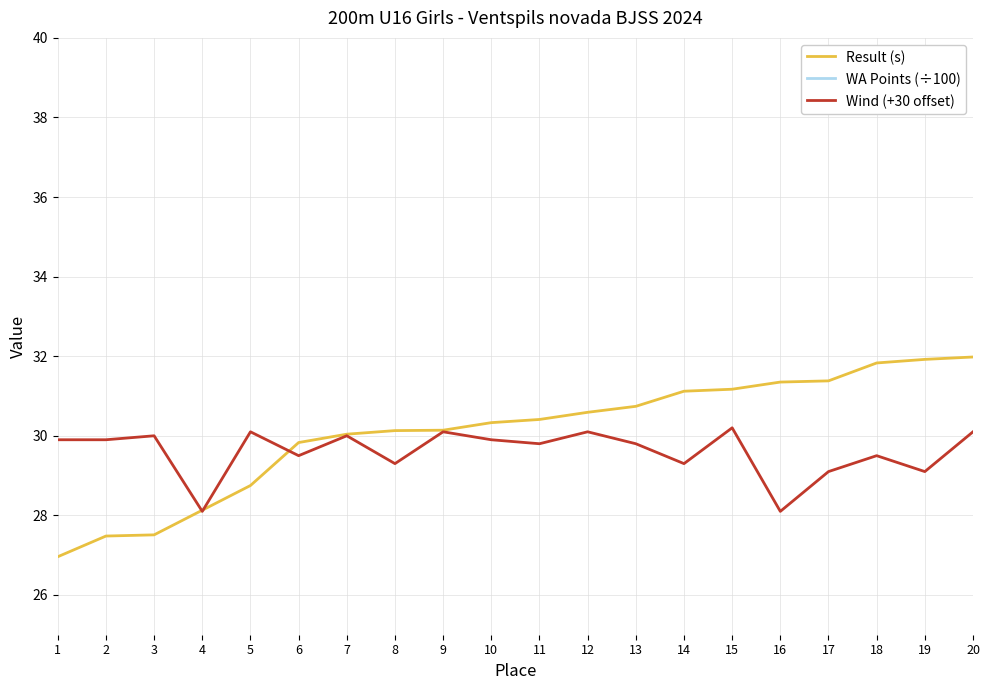

How many lines are shown in the chart?

3